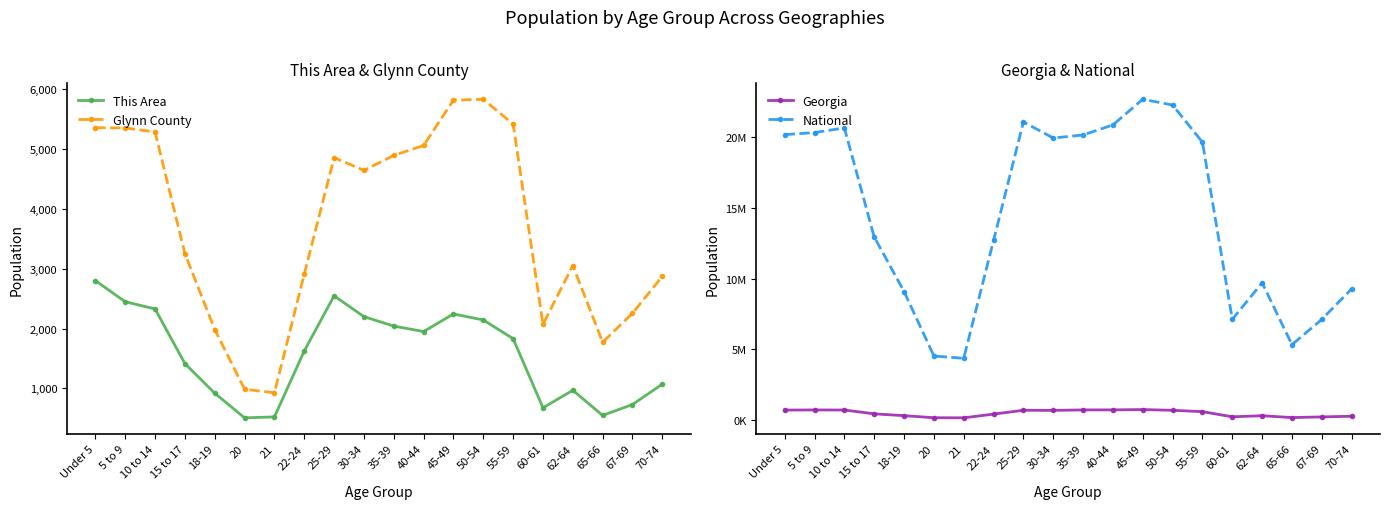

Is it true that National equals 28766441 at 40-44?

False